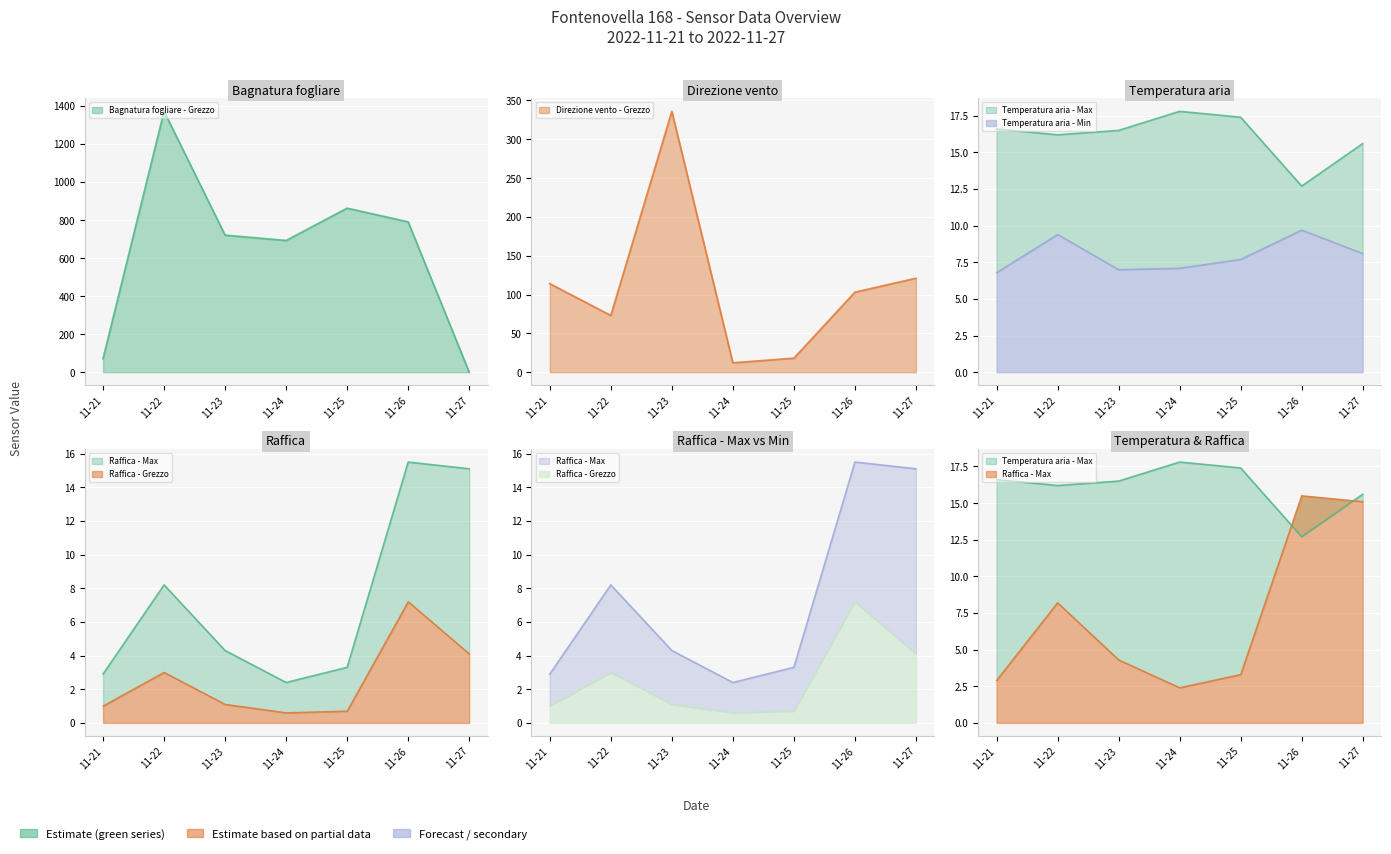

At which category is the sum across all series the highest?

11-22